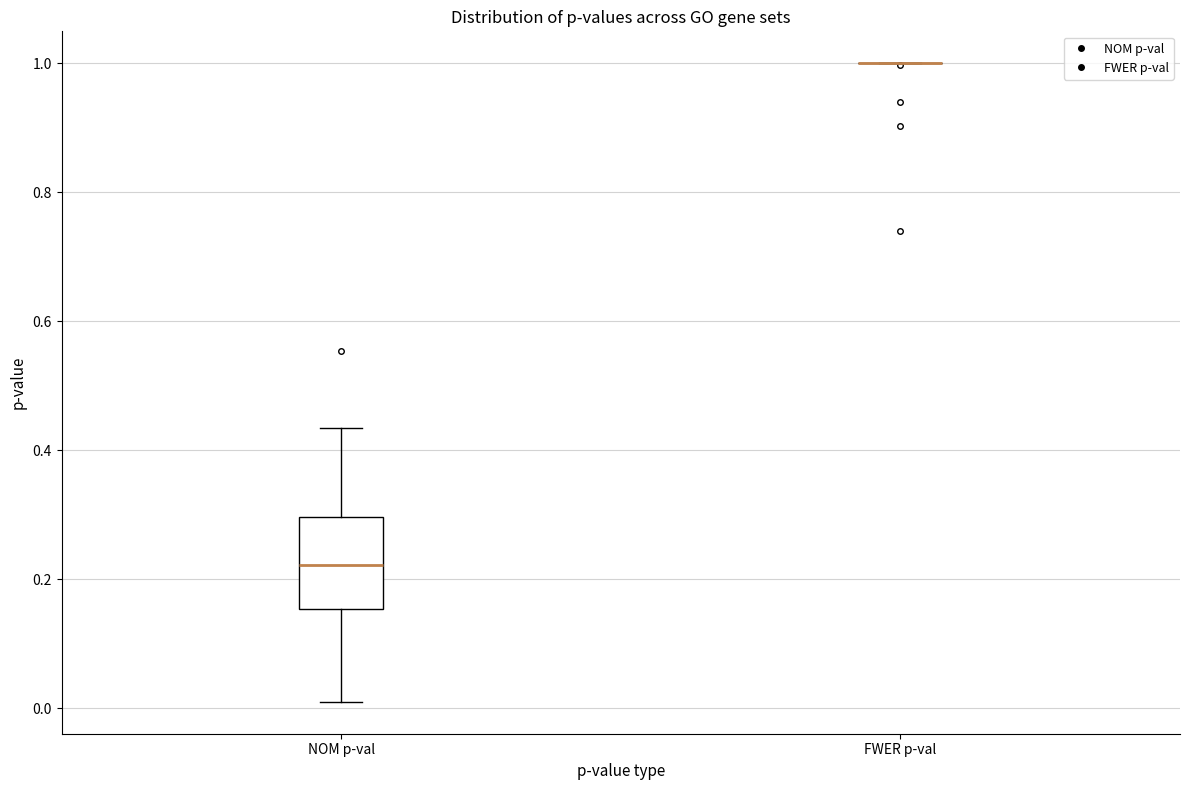

Comparing the boxes themselves (not the whiskers), which one is the tallest?

NOM p-val